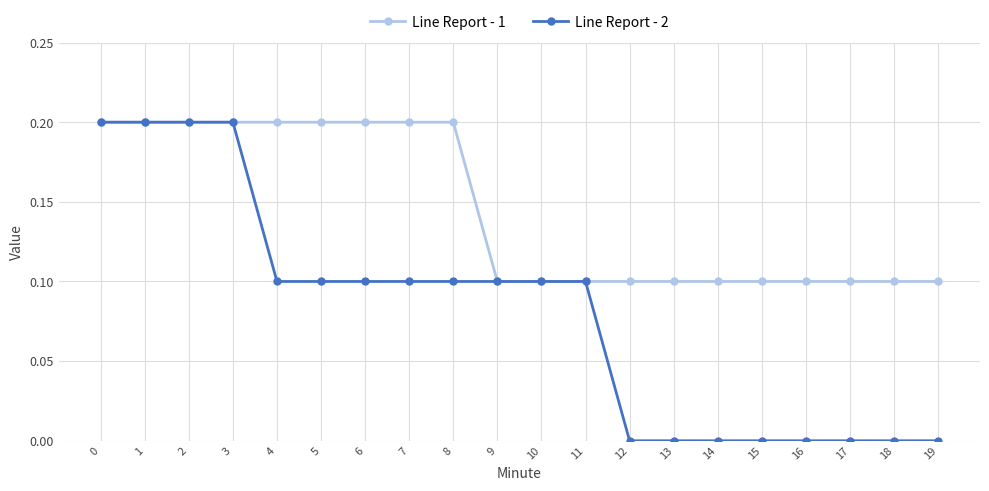

What is the average value of the Line Report - 1 series?

0.1